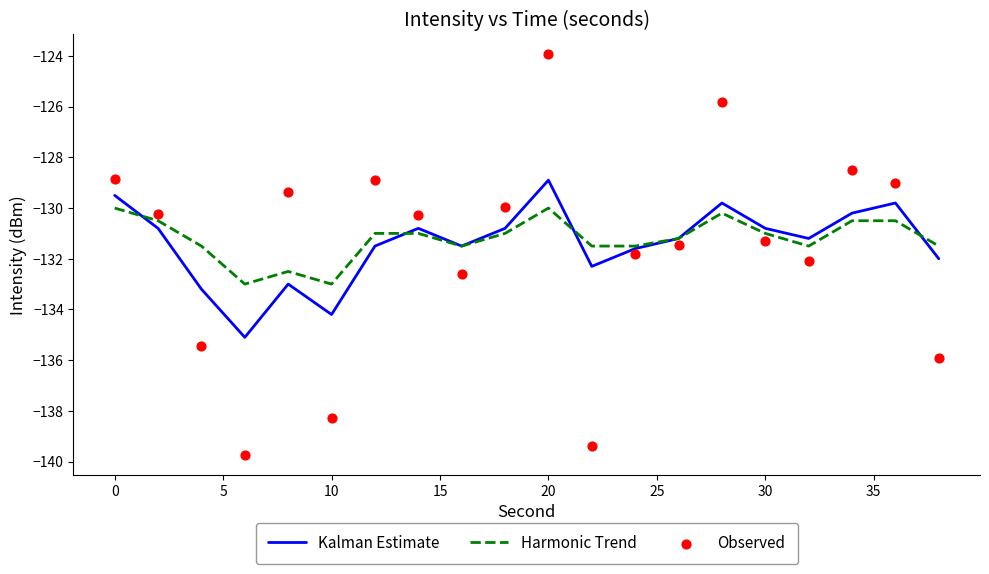

At how many categories does at least one series exceed -136?

20